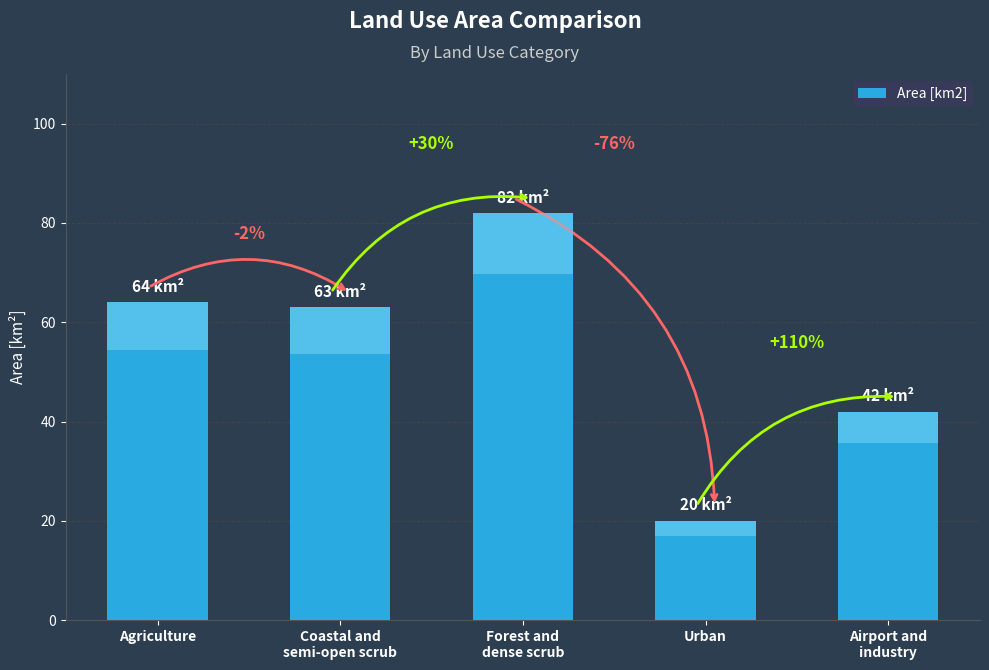

Does the chart contain any negative values?

No